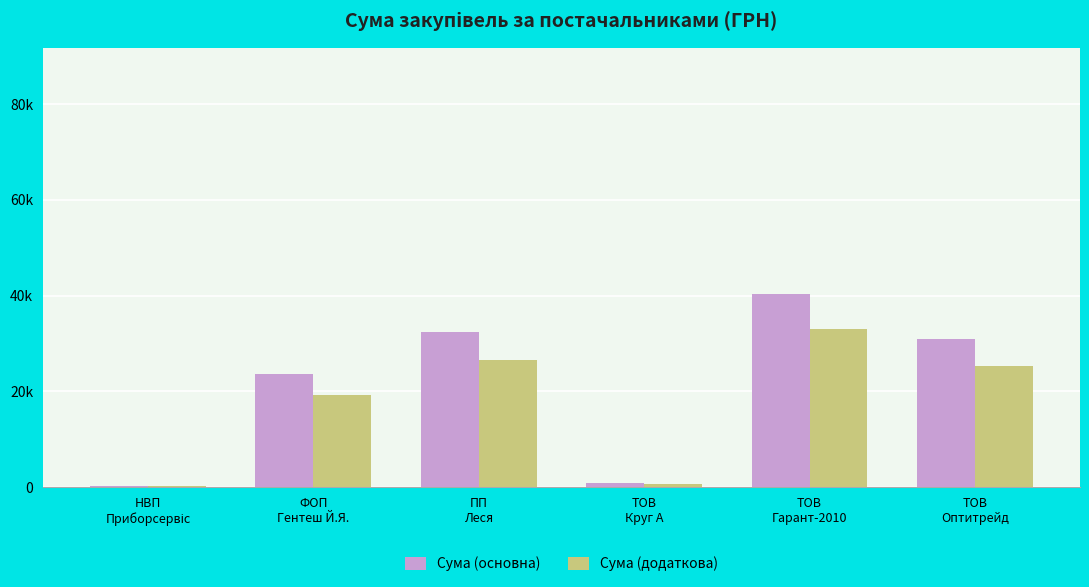

Rank the series by their maximum value, from lowest to highest.

Сума (додаткова), Сума (основна)